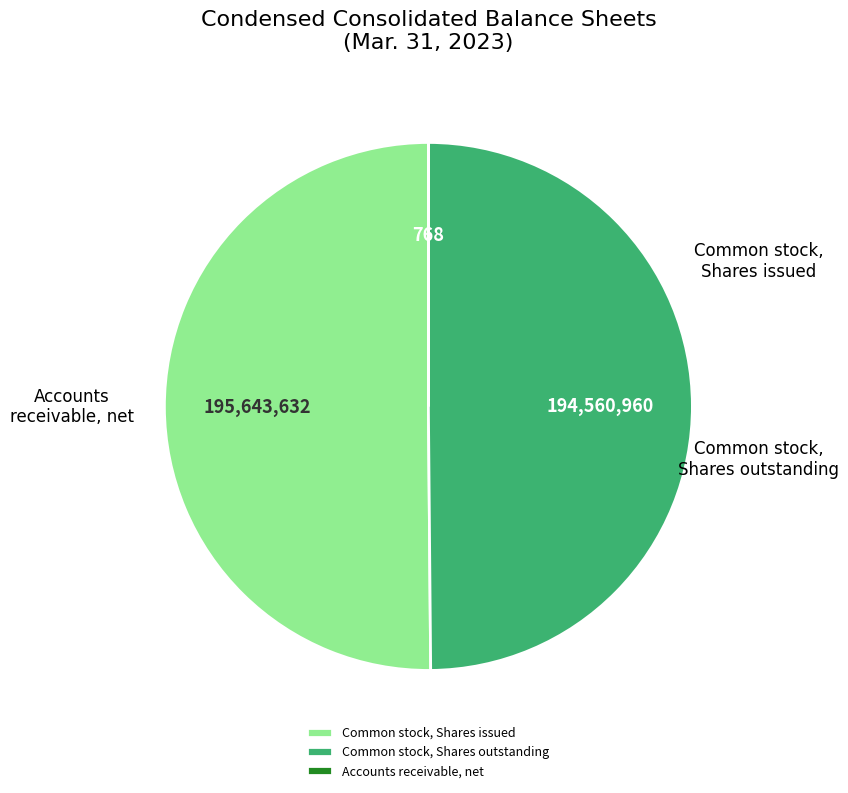

What is the majority slice?

Common stock, Shares issued